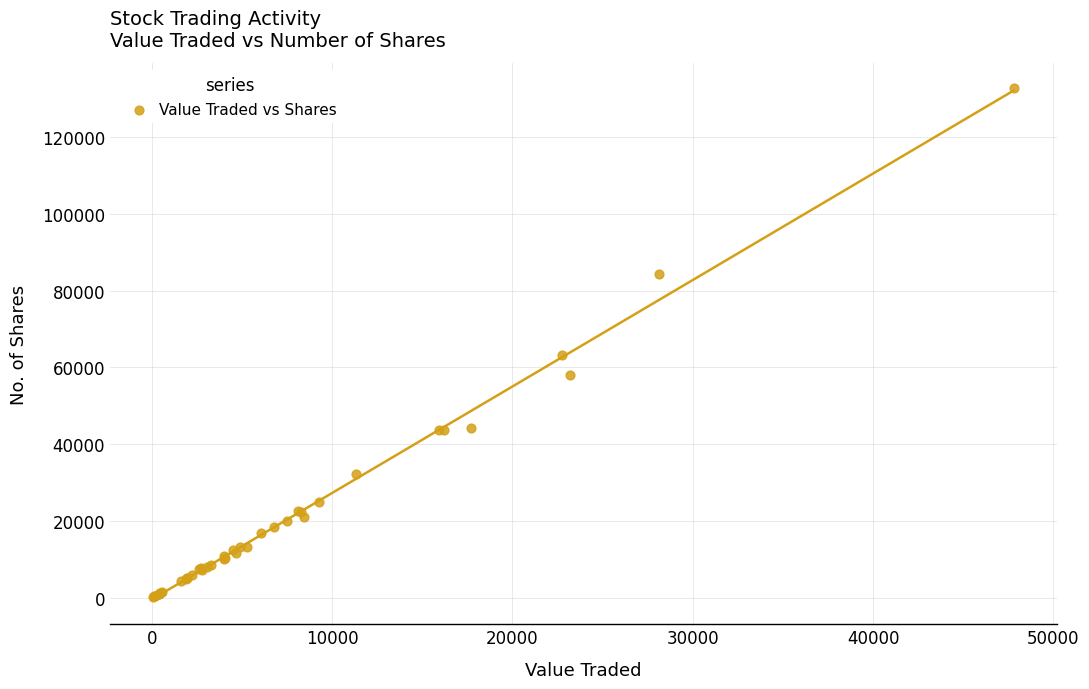

What Y value in the scatter plot is closest to 66498?

63126